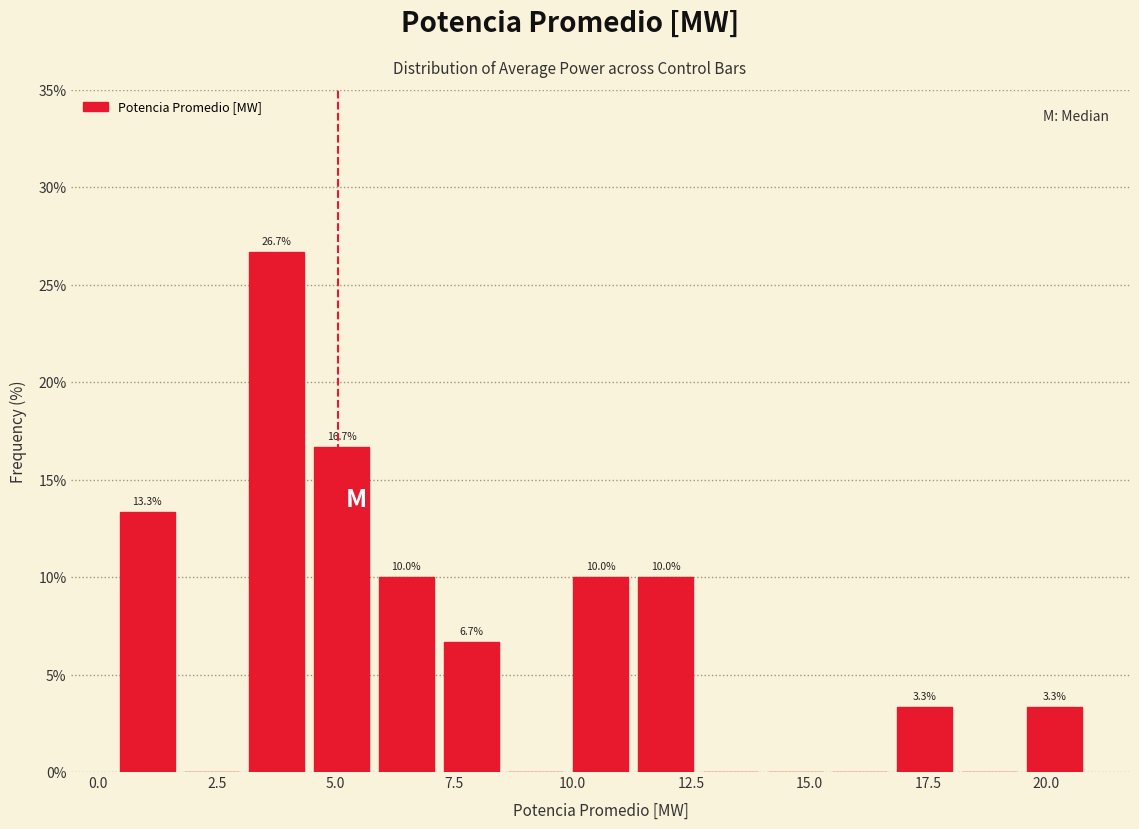

Around what value on the x-axis is the tallest bar? Give the approximate position of its centre, as read against the axis.

4.0